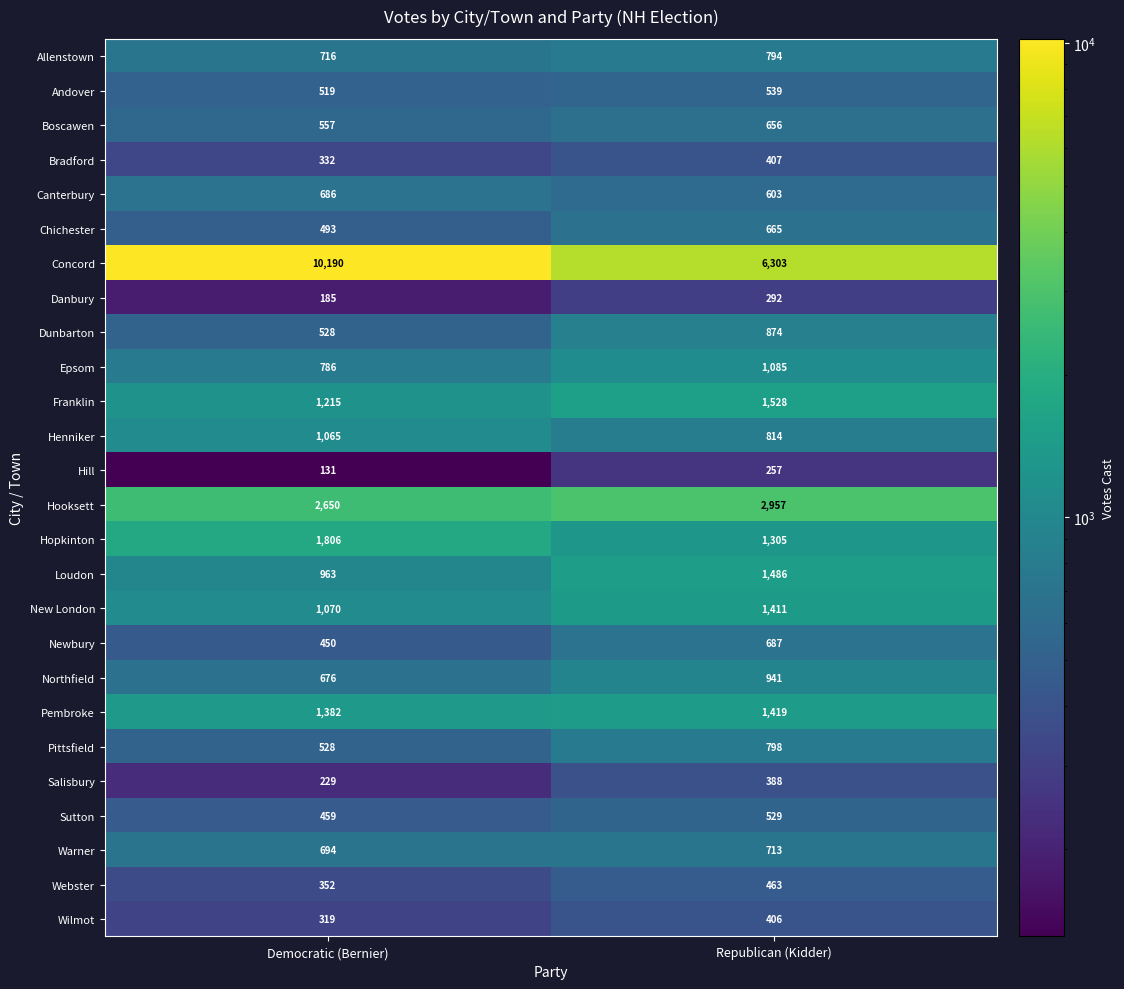

Which category has the highest value in the Henniker series?

Democratic (Bernier)